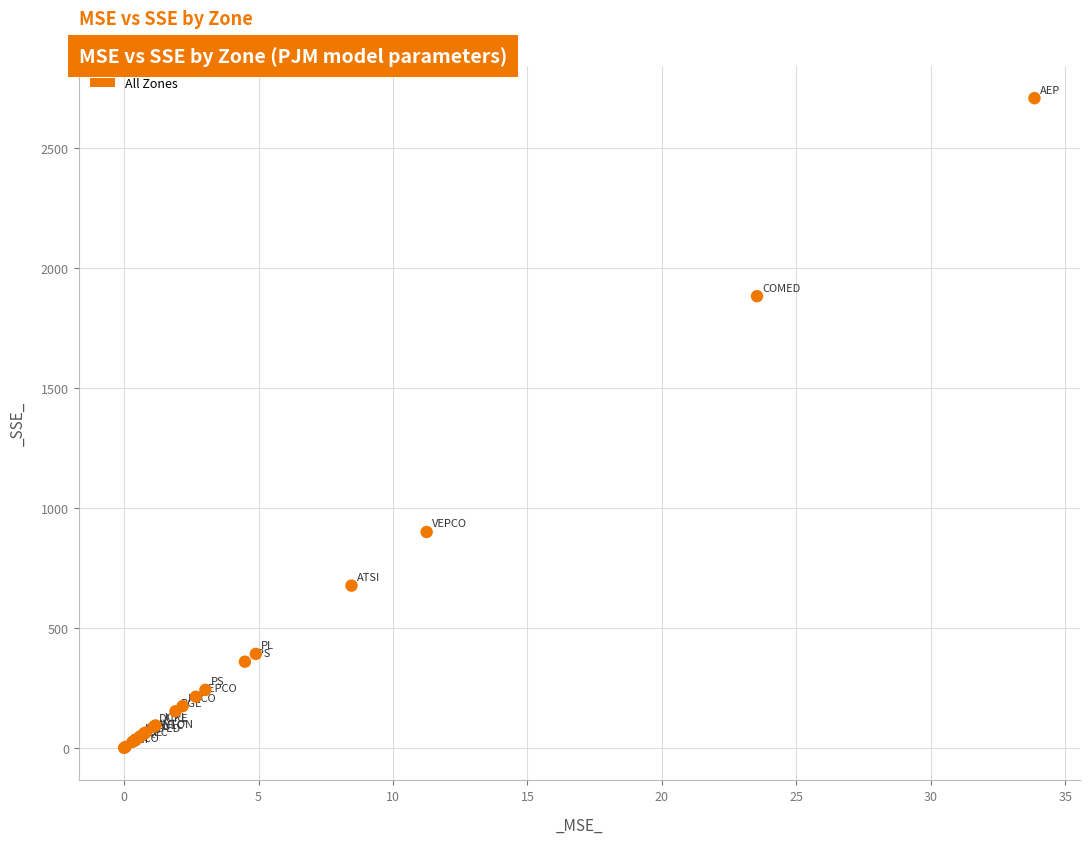

What Y value in the scatter plot is closest to 1354?

900.1